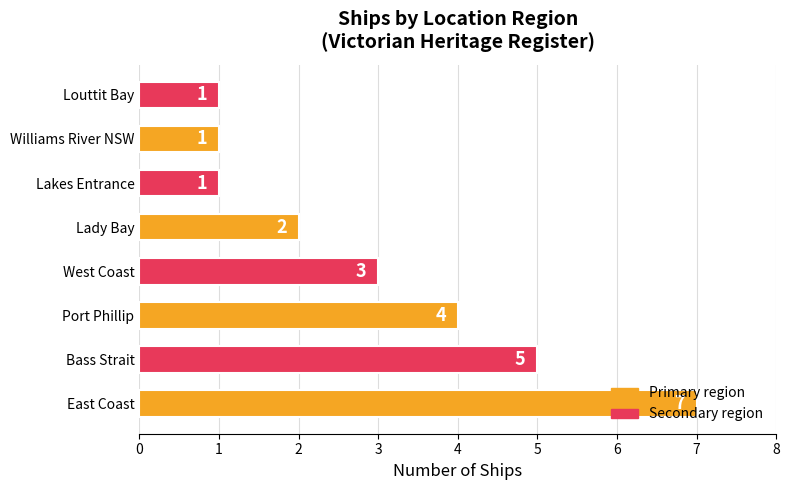

The chart shows a value of 2 at Lady Bay. True or false?

True